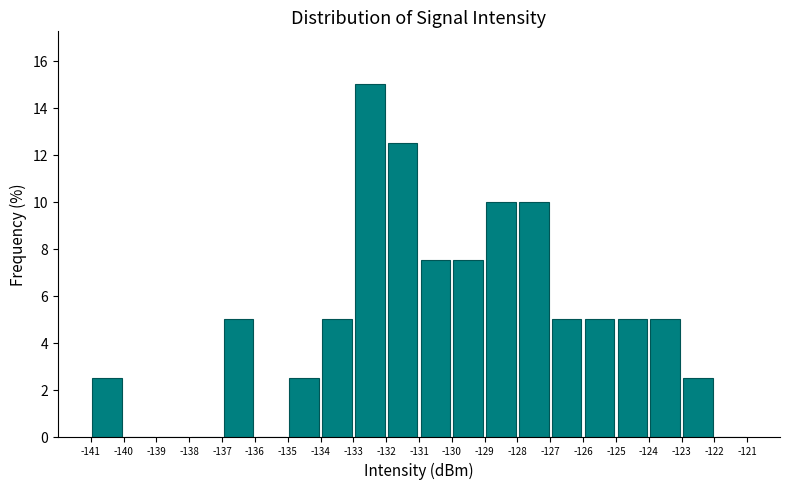

Reading left to right, transcribe this chart: for each bar, give the range it covers on the x-axis and its height. The values are not printed on the chart, so give them approximately, as read against the axis.

-141 to -140: 2.6
-140 to -139: 0
-139 to -138: 0
-138 to -137: 0
-137 to -136: 5.0
-136 to -135: 0
-135 to -134: 2.6
-134 to -133: 5.0
-133 to -132: 15.0
-132 to -131: 12.6
-131 to -130: 7.6
-130 to -129: 7.6
-129 to -128: 10.0
-128 to -127: 10.0
-127 to -126: 5.0
-126 to -125: 5.0
-125 to -124: 5.0
-124 to -123: 5.0
-123 to -122: 2.6
-122 to -121: 0